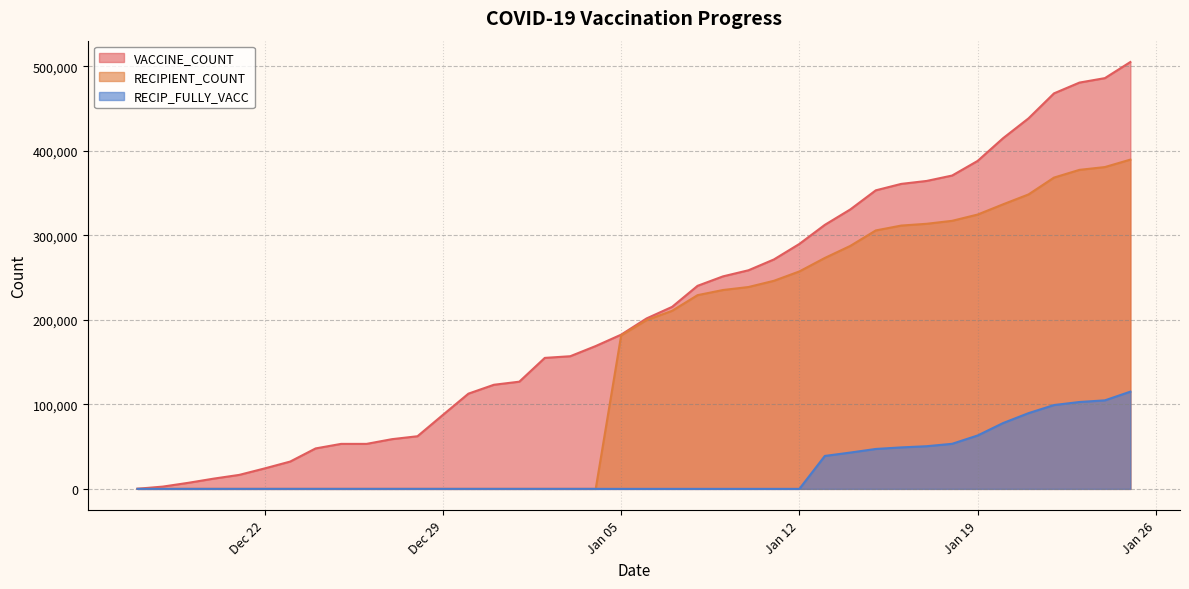

The value of RECIPIENT_COUNT at 2020-12-27 is -214798. True or false?

False